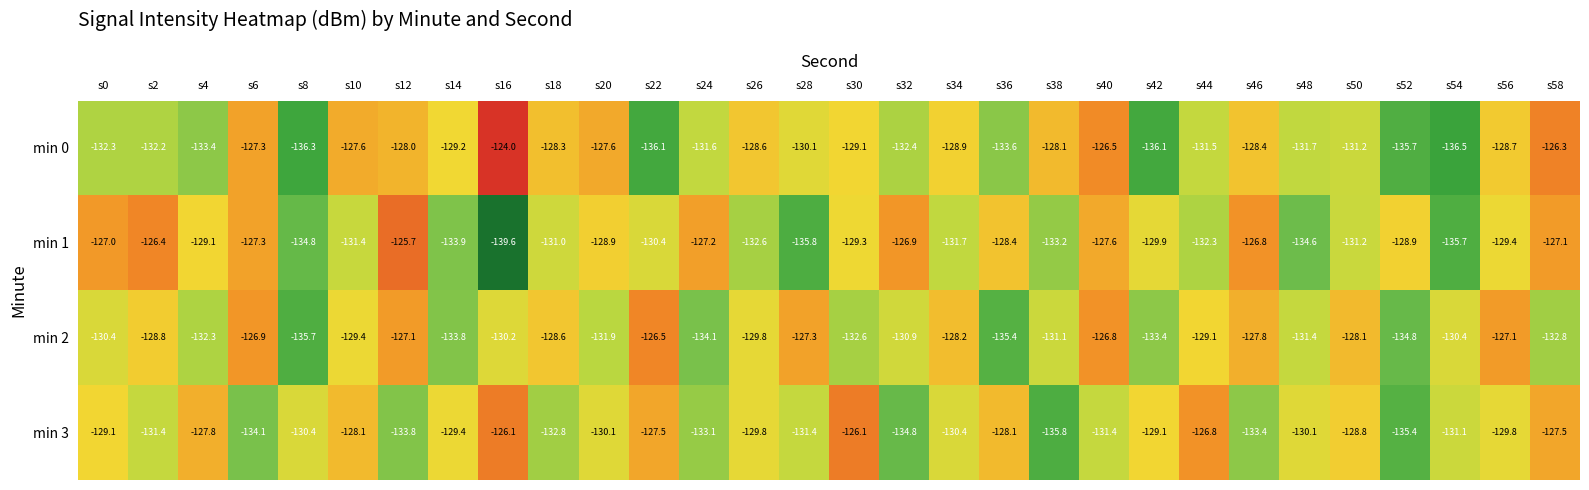

How many distinct data groups are displayed?

4